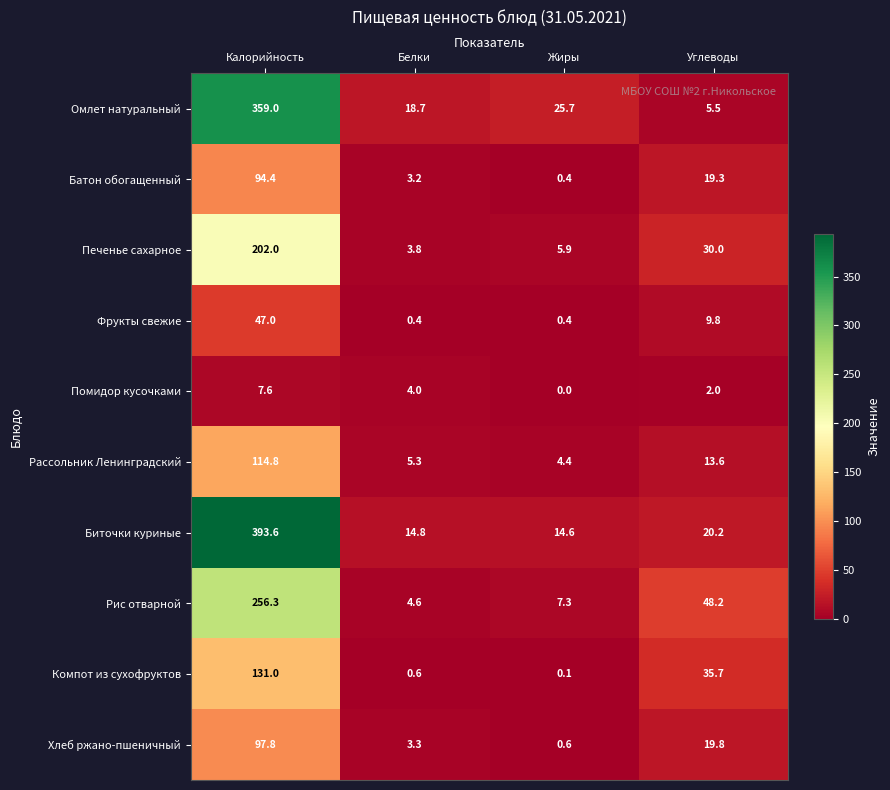

Read the Рассольник Ленинградский value at Белки.

5.3